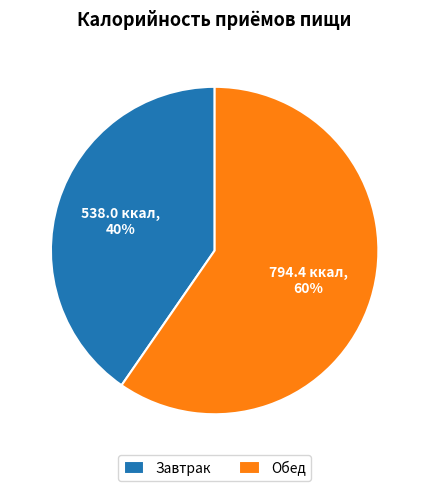

To the nearest percent, what is the combined percentage of Обед and Завтрак?

100%